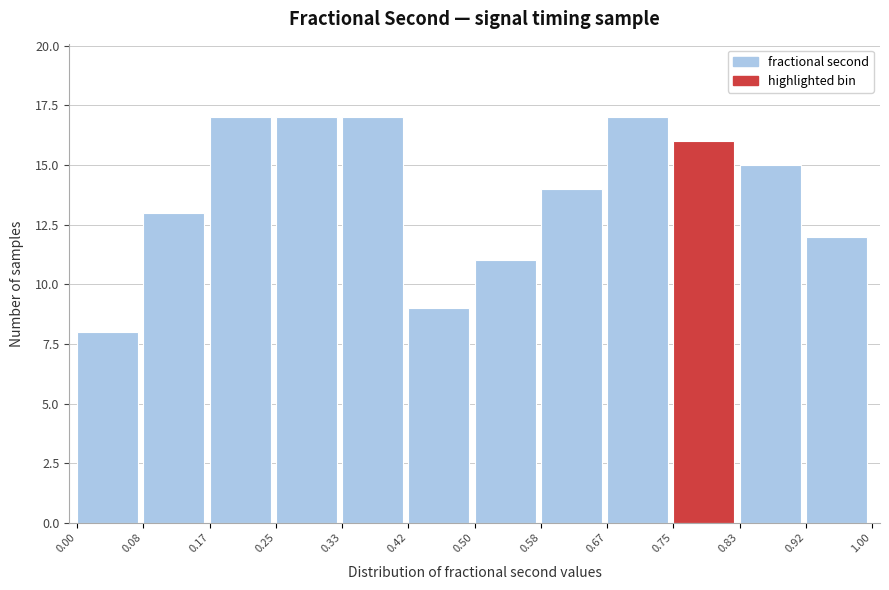

What is the height of the bar covering 0.00 to 0.08 on the x-axis? The values are not printed on the chart, so give them approximately, as read against the axis.

8